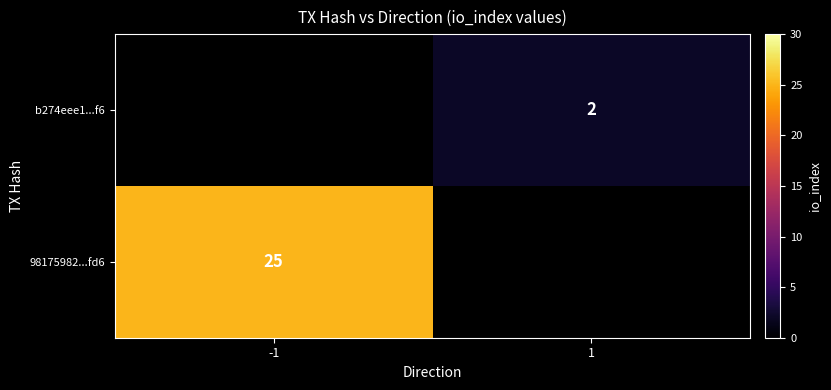

How many series are shown in this chart?

2